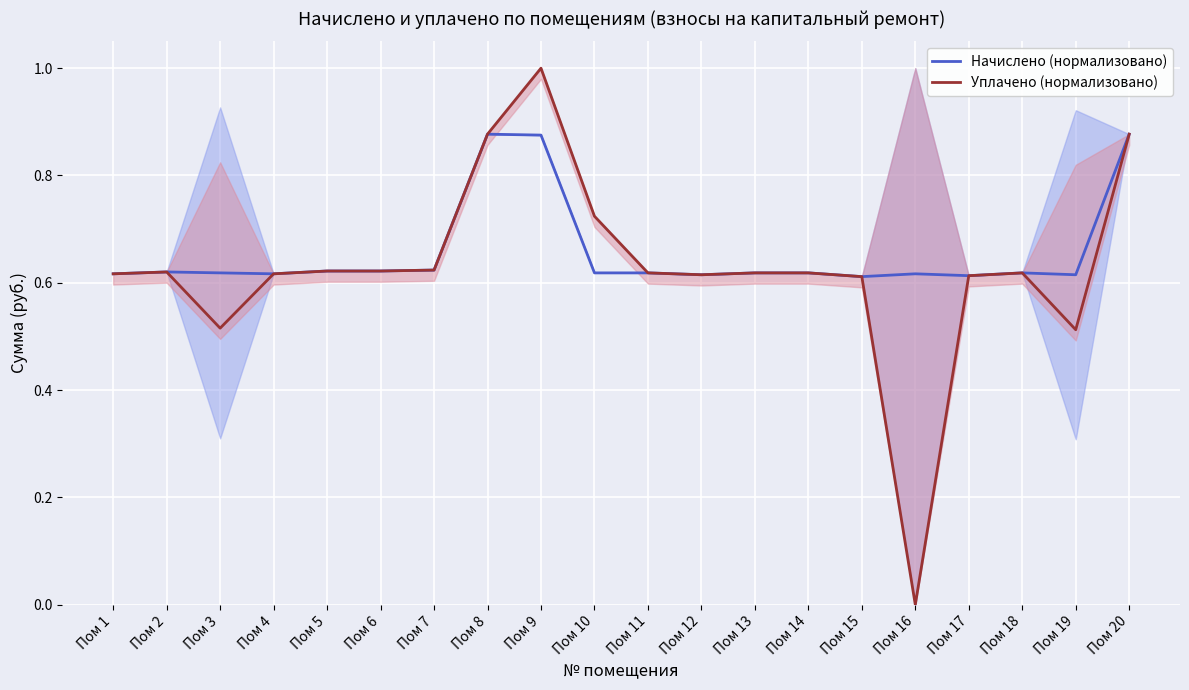

How many lines are shown in the chart?

2